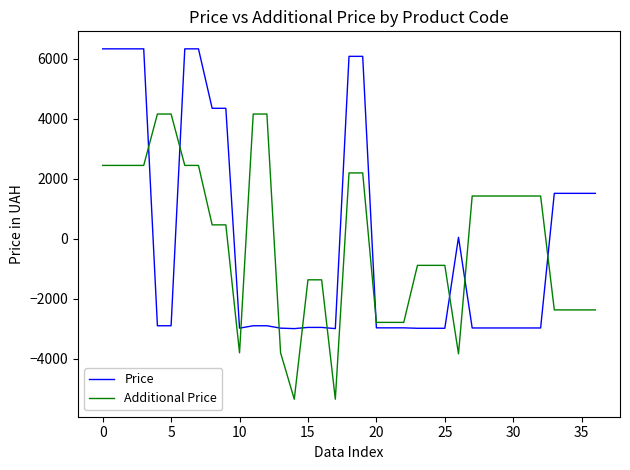

What is the lowest value of the Price series?

-2989.5